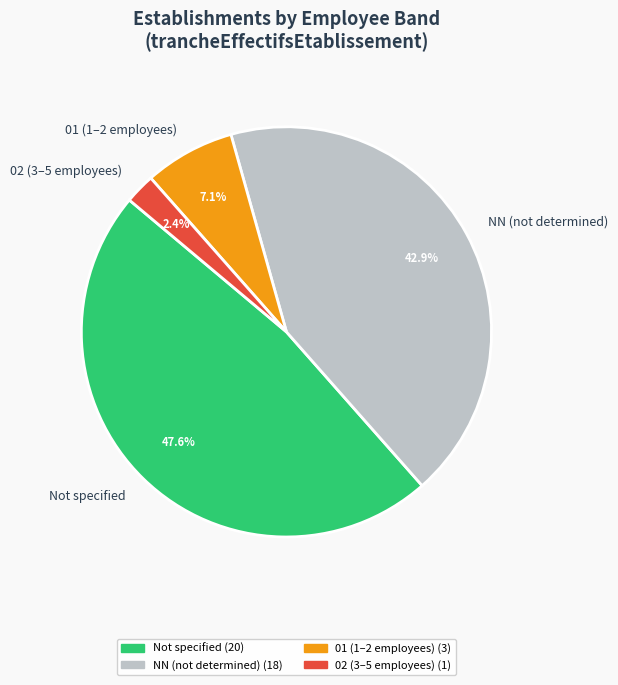

Which category has the biggest portion of the pie?

Not specified